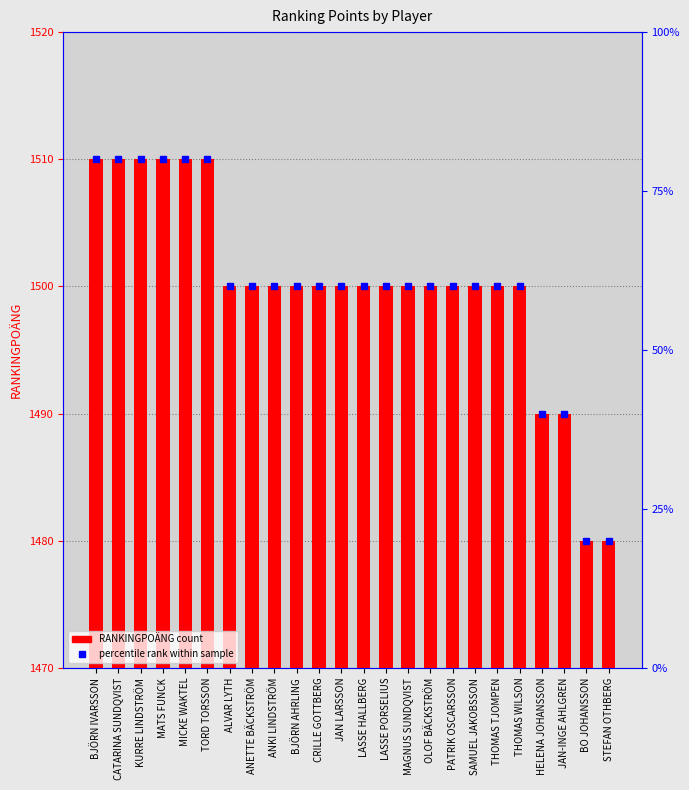

True or false: the data shows 2663 at JAN LARSSON.

False